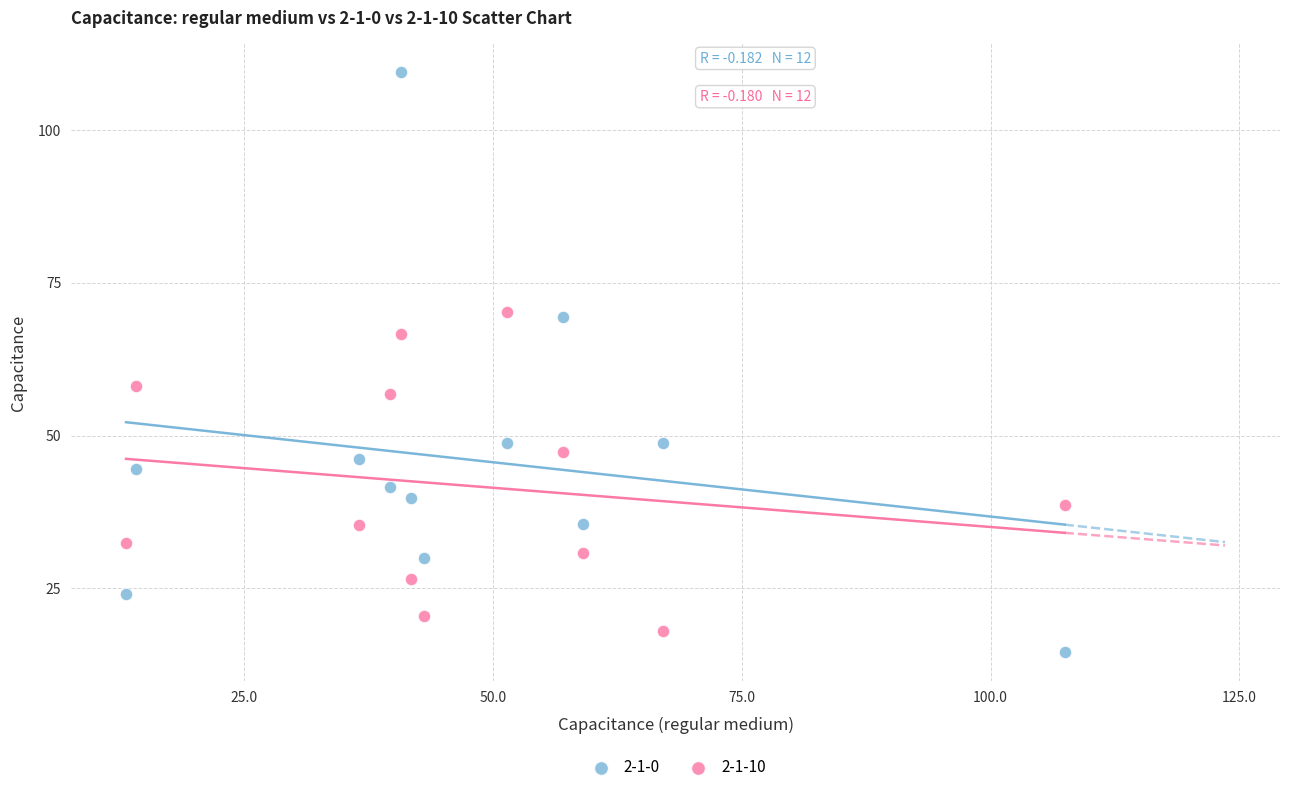

Which series reaches the minimum Y coordinate?

2-1-0